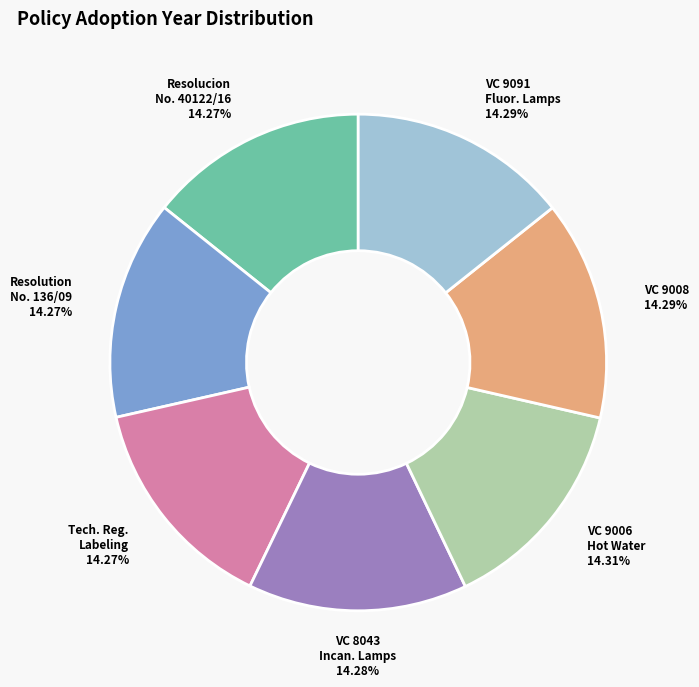

How many slices are in this pie chart?

7